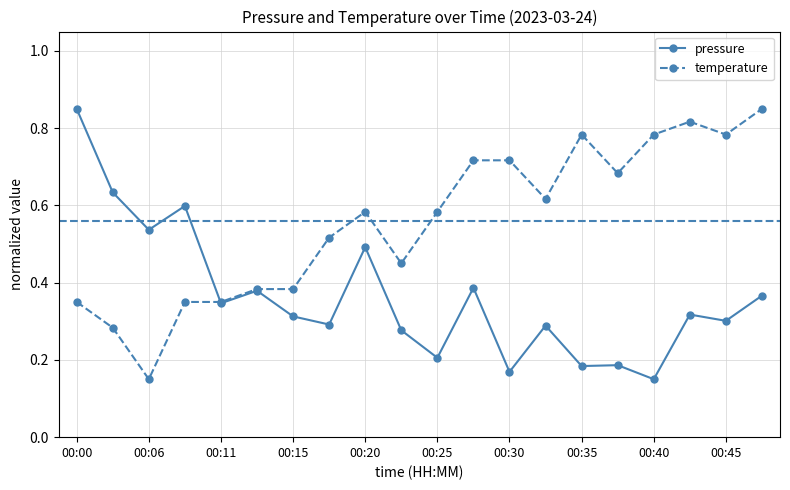

Rank the series by their average value, from lowest to highest.

pressure, temperature